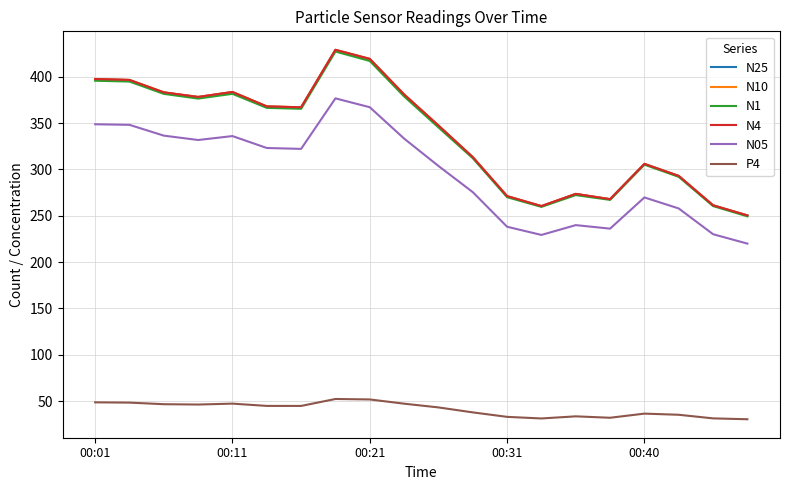

True or false: N25 and P4 intersect in this chart.

False